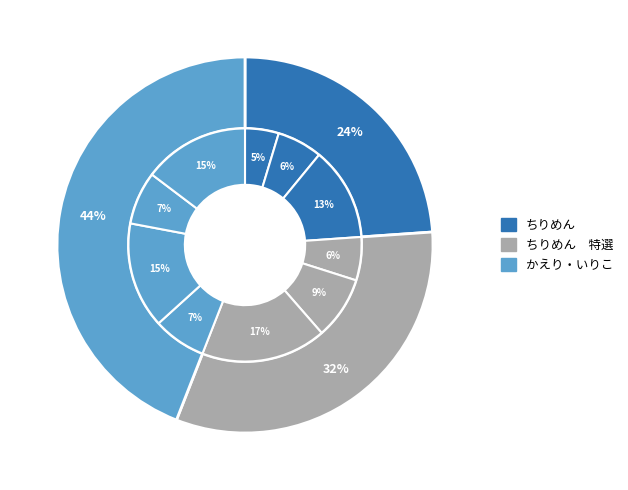

How many slices are in this pie chart?

10